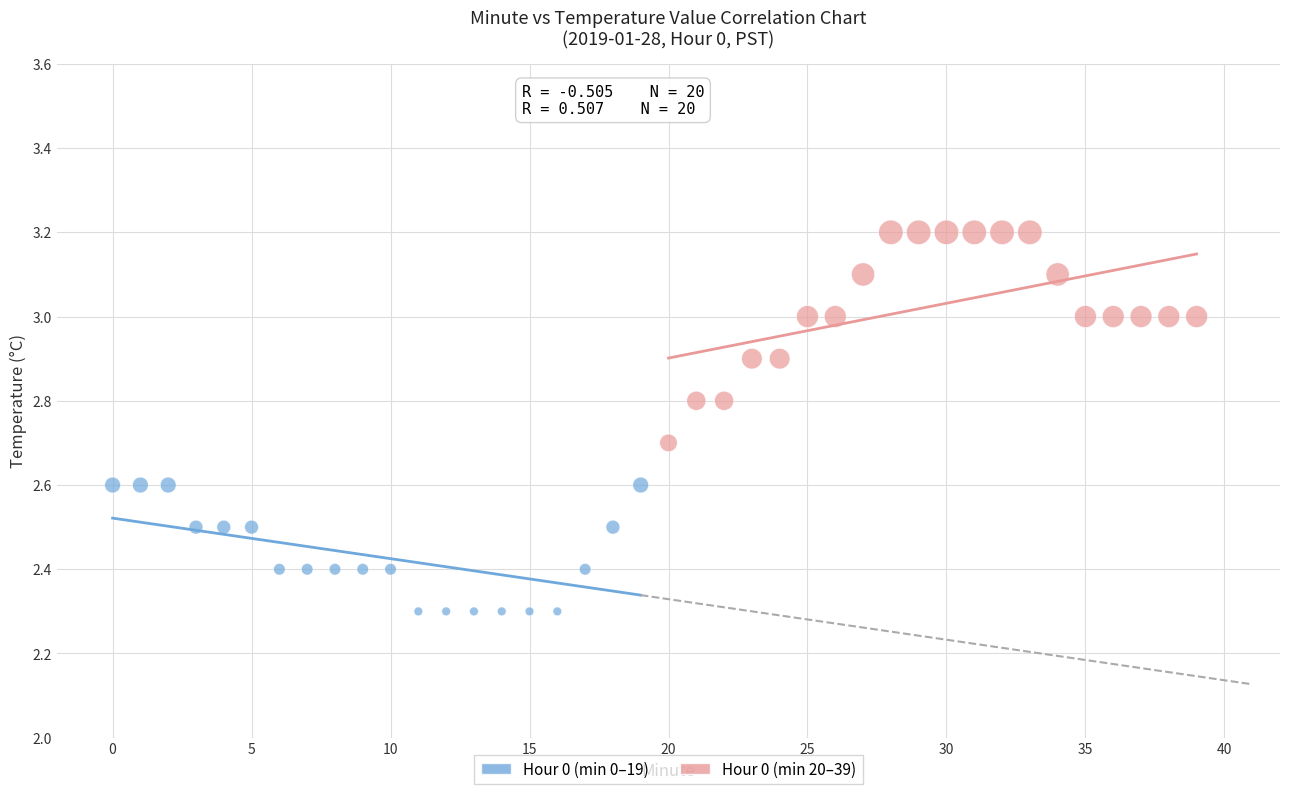

Which series contains the highest Y value?

Hour 0 (min 20–39)